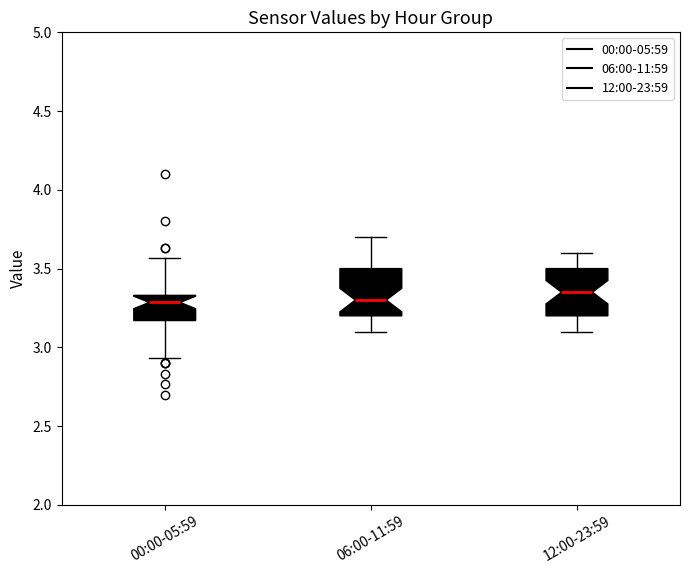

Reading left to right, transcribe this box plot: for each box, give where its median line is, the range the box spans, and where its two whiskers end, as read against the y-axis. The values are not printed on the chart, so give them approximately, as read against the axis.

00:00-05:59: median 3.30, box 3.15 to 3.35, whiskers 2.95 to 3.55
06:00-11:59: median 3.30, box 3.20 to 3.50, whiskers 3.10 to 3.70
12:00-23:59: median 3.35, box 3.20 to 3.50, whiskers 3.10 to 3.60